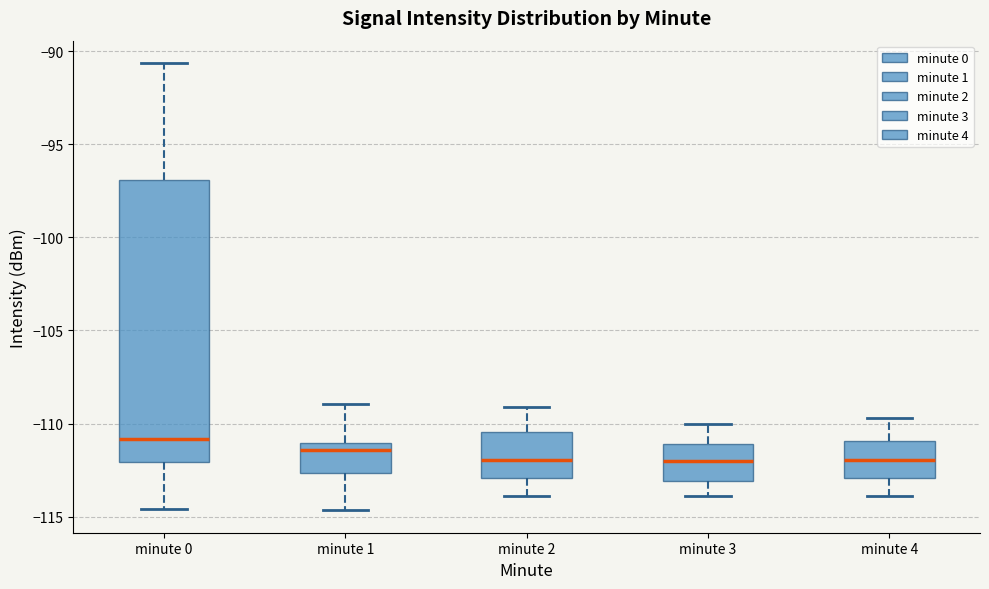

Where is the upper edge of the box for minute 4 on the y-axis? The values are not printed on the chart, so give them approximately, as read against the axis.

-111.0